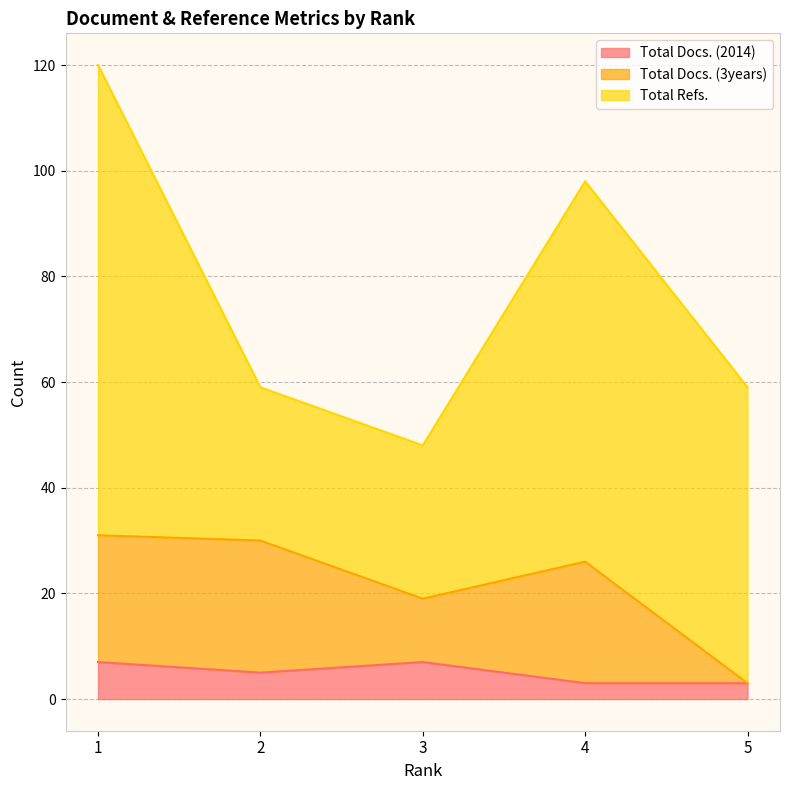

Rank the categories by Total Docs. (3years) value from lowest to highest.

5, 3, 4, 2, 1